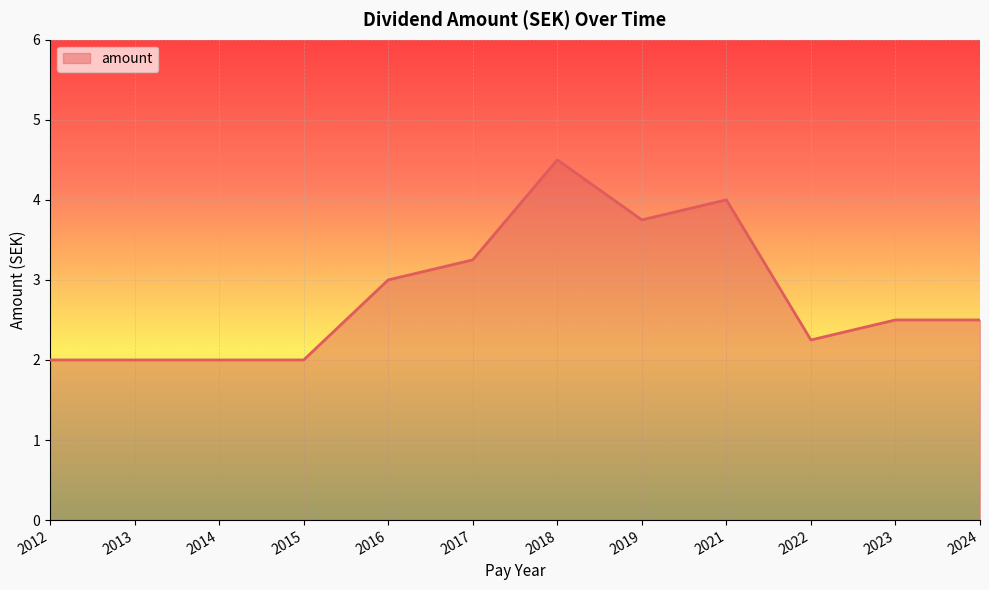

Is it true that the value at 2019 is 3.8?

True